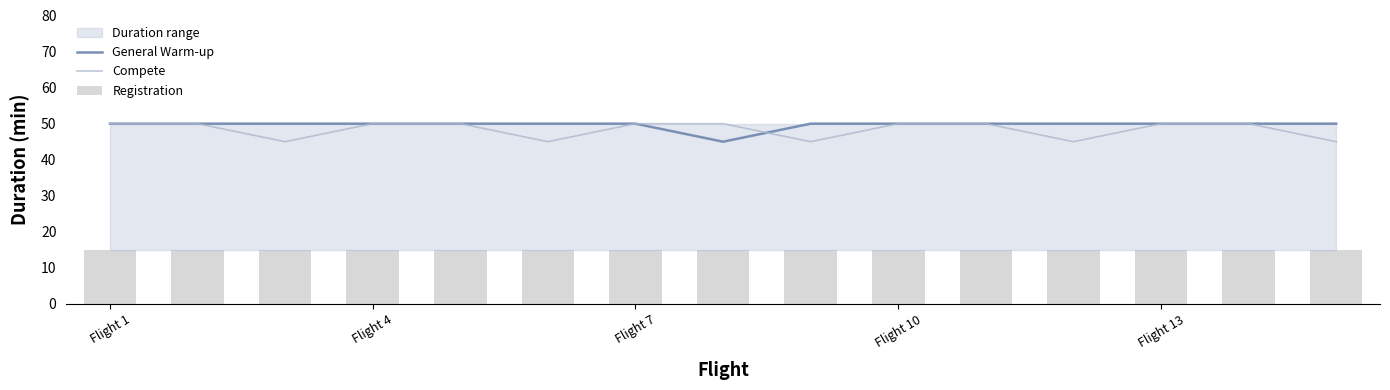

What is the lowest value of the Compete series?

45